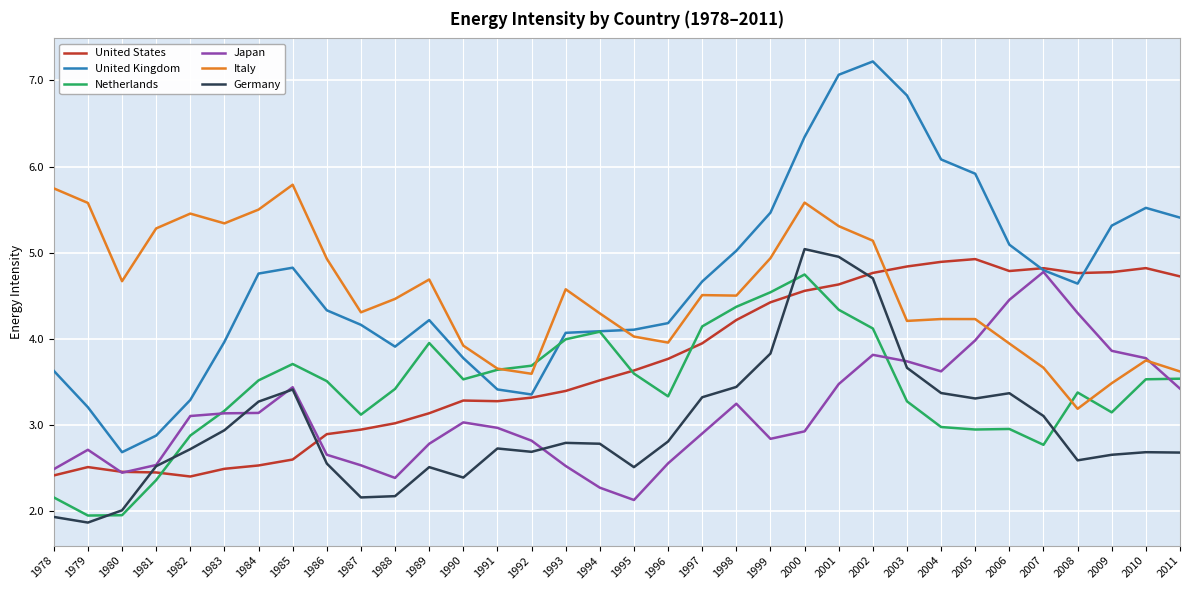

What is the difference between the second highest and second lowest values in the Netherlands series?

2.6